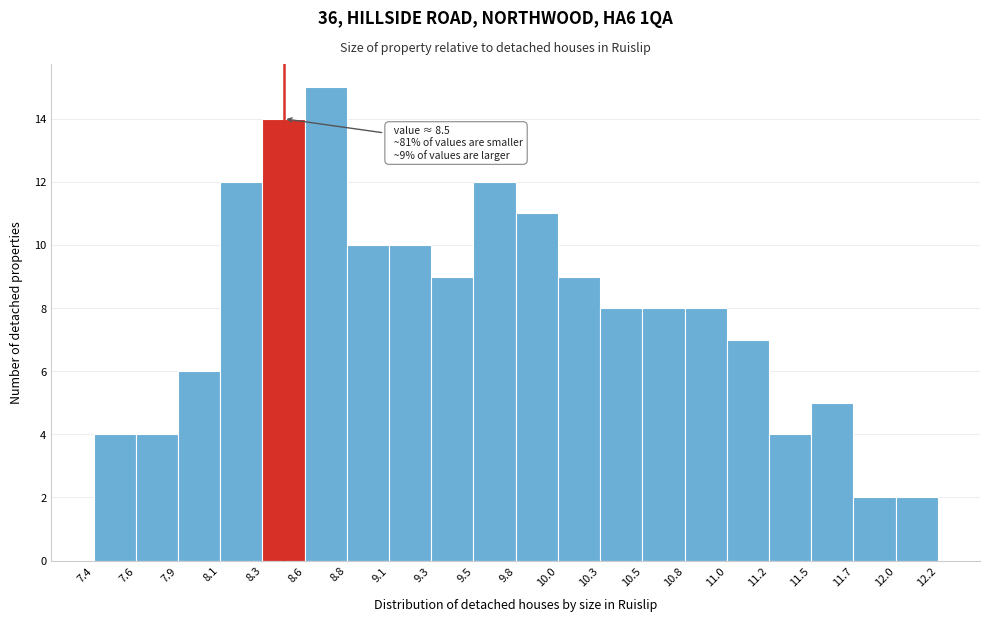

Over which range of the x-axis is the bar tallest?

8.6 to 8.8